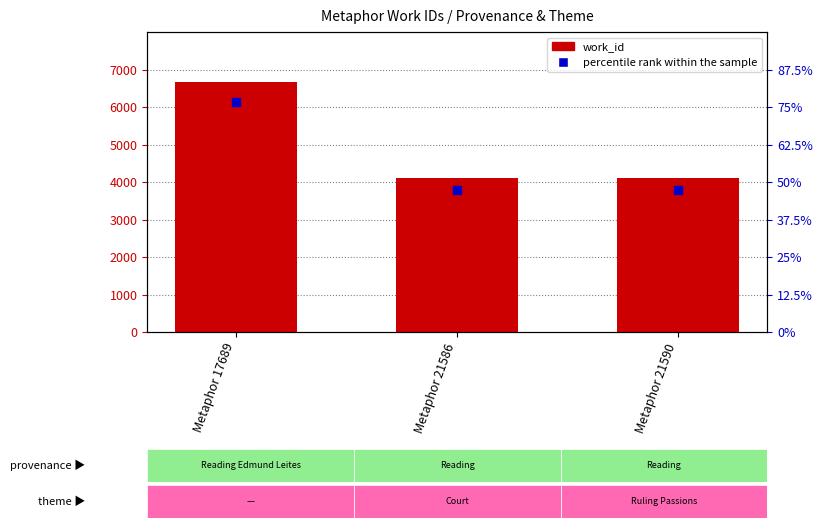

True or false: the data shows 2857 at Metaphor 21590.

False